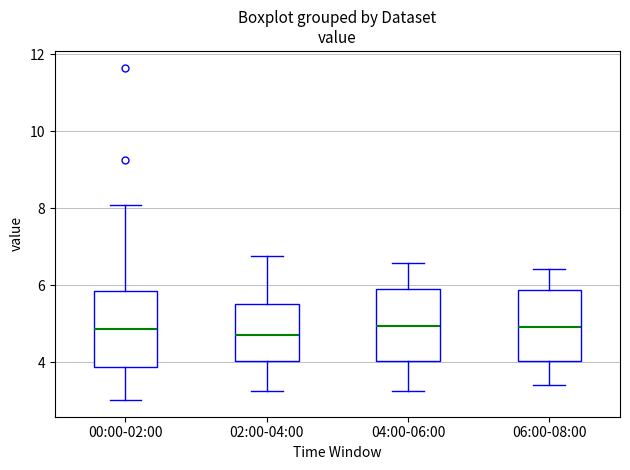

Reading left to right, read every box against the y-axis: the position of its median line, the range the box covers, and the ends of its whiskers. The values are not printed on the chart, so give them approximately, as read against the axis.

00:00-02:00: median 4.8, box 3.8 to 5.8, whiskers 3.0 to 8.0
02:00-04:00: median 4.8, box 4.0 to 5.6, whiskers 3.2 to 6.8
04:00-06:00: median 5.0, box 4.0 to 5.8, whiskers 3.2 to 6.6
06:00-08:00: median 5.0, box 4.0 to 5.8, whiskers 3.4 to 6.4